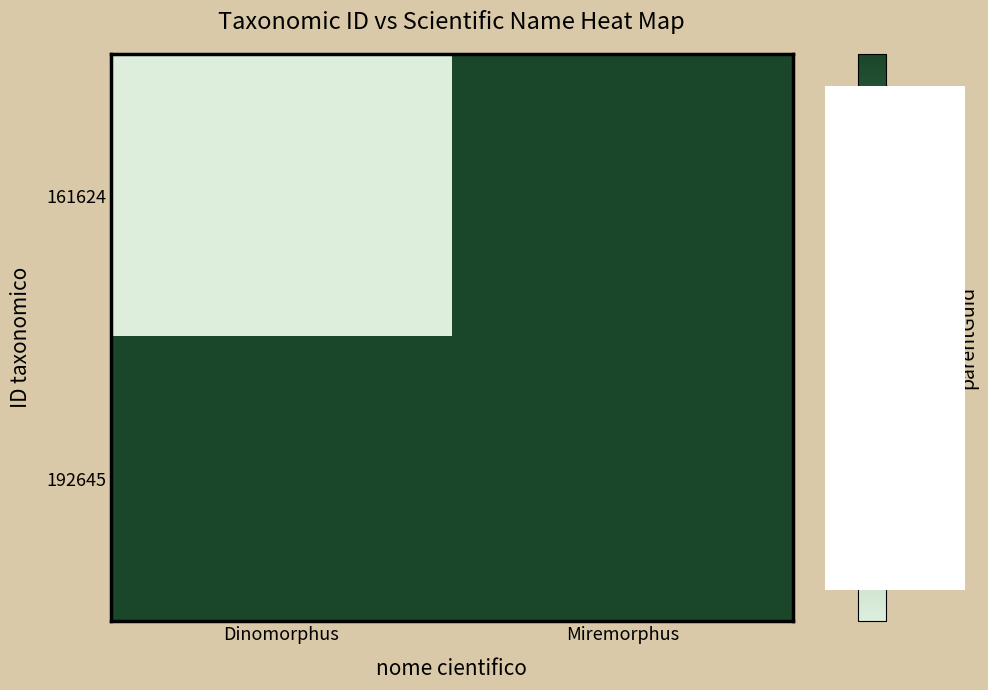

Rank the series at Dinomorphus from highest to lowest value.

192645, 161624